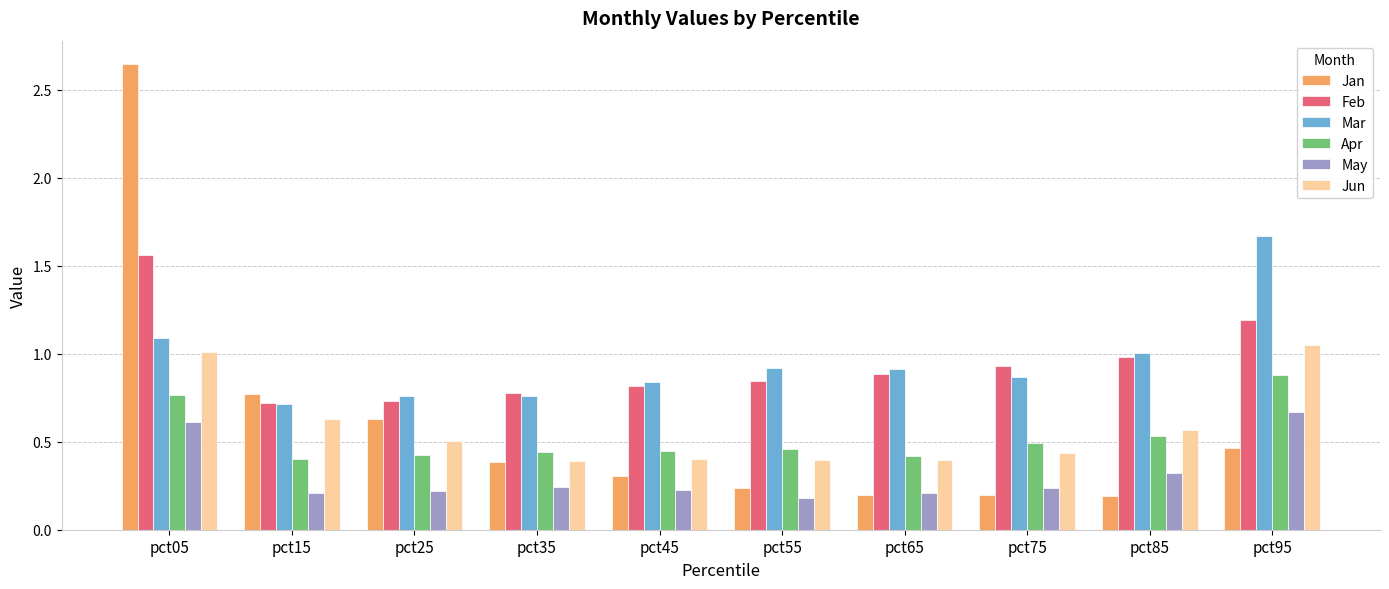

True or false: May has a value of 1.1 at pct95.

False